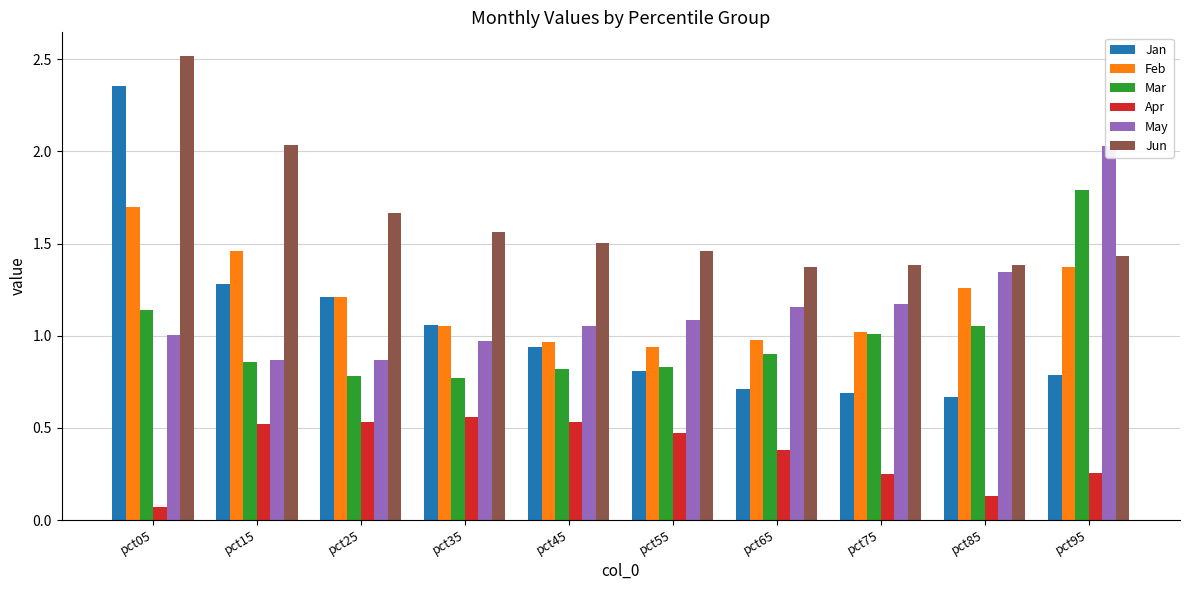

What are all the series names shown in the legend?

Jan, Feb, Mar, Apr, May, Jun